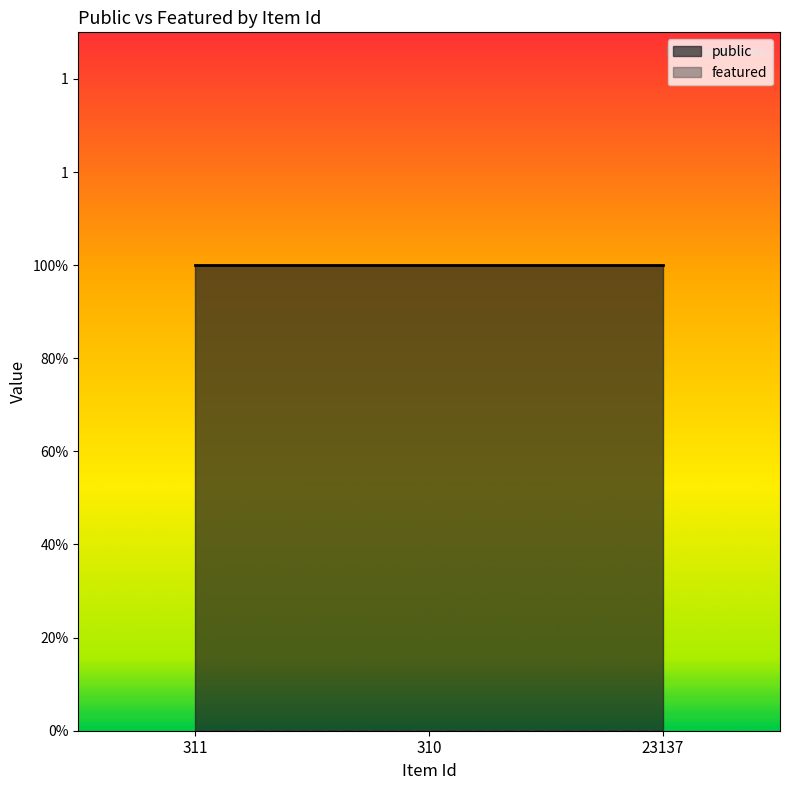

What is the value of the public point at the 3rd from the left?

1